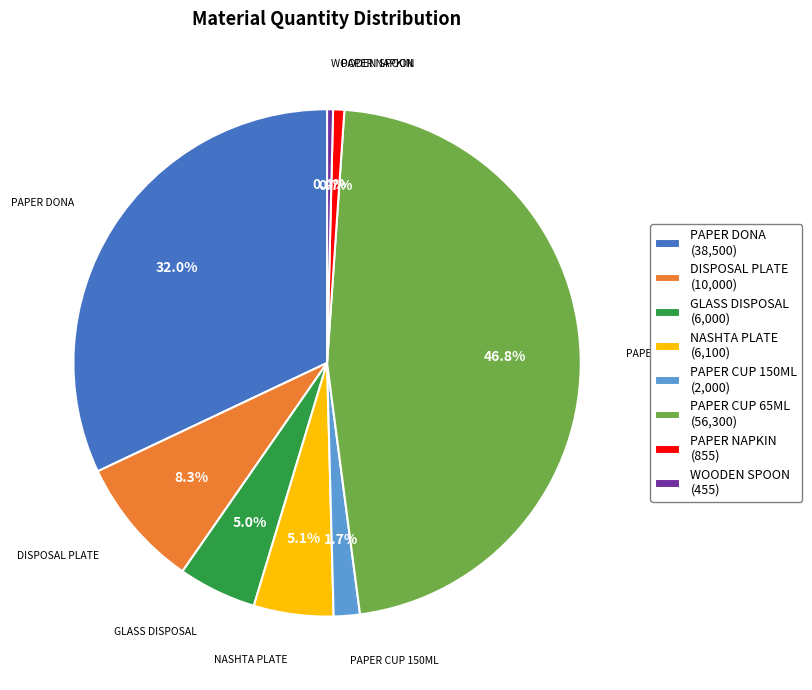

How much of the chart is everything except DISPOSAL PLATE (10,000)?

91.7%